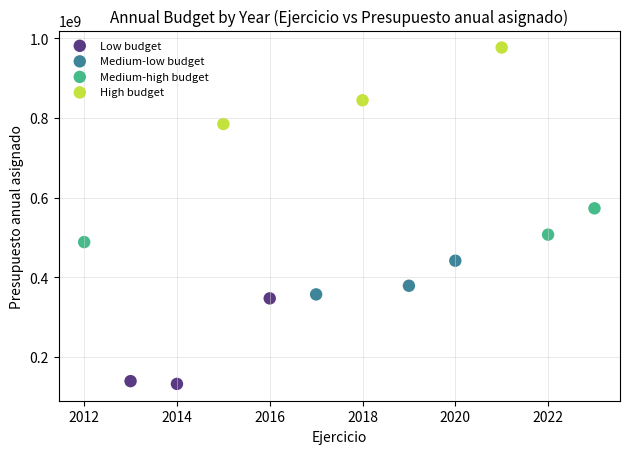

Which series has the widest spread of Y values?

Low budget